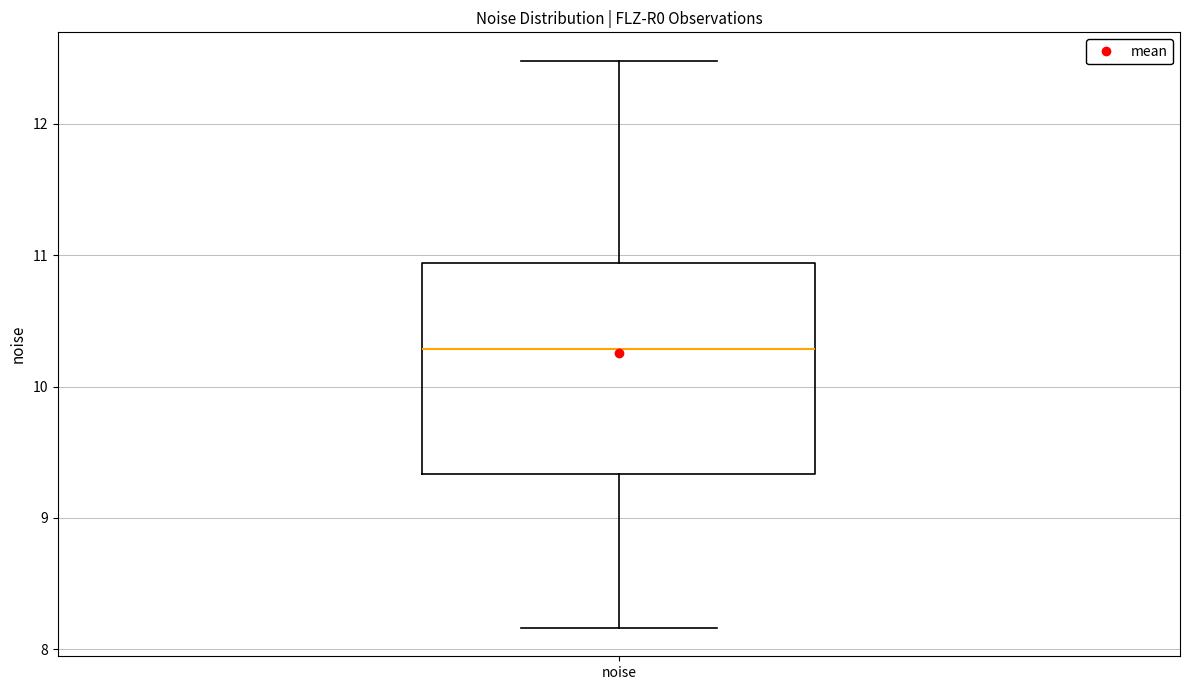

Read this box plot against the y-axis: the position of the median line, the range covered by the box, and the ends of both whiskers. The values are not printed on the chart, so give them approximately, as read against the axis.

median 10.3, box 9.3 to 10.9, whiskers 8.2 to 12.5